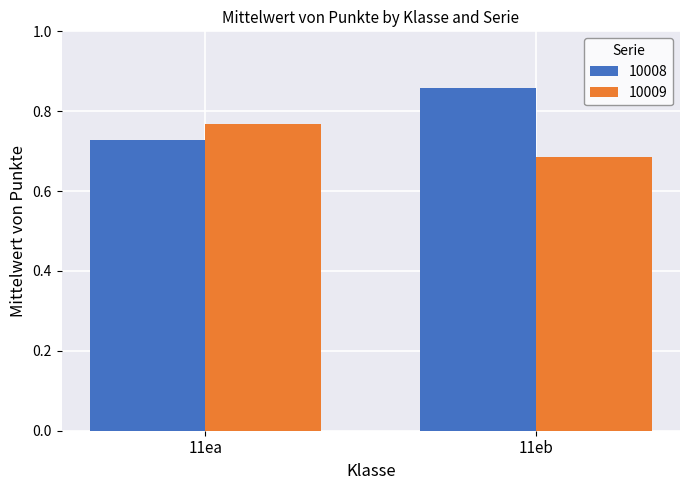

Rank the categories by 10009 value from highest to lowest.

11ea, 11eb